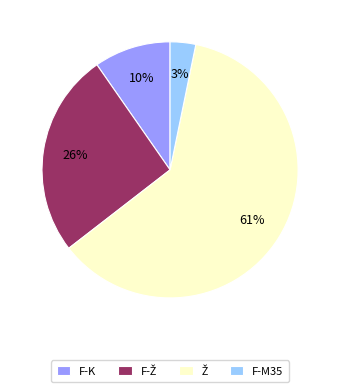

To the nearest percent, what percentage of the pie is F-M35?

3%